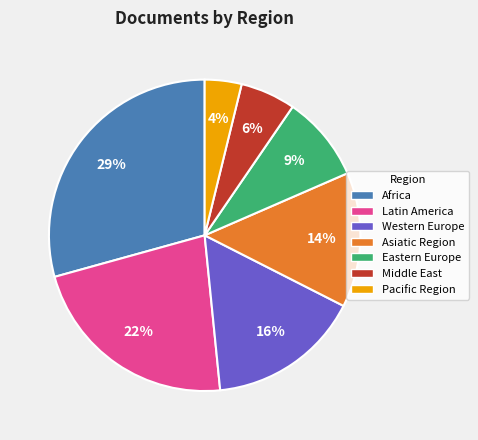

Is it true that Latin America is 22% of the pie?

True